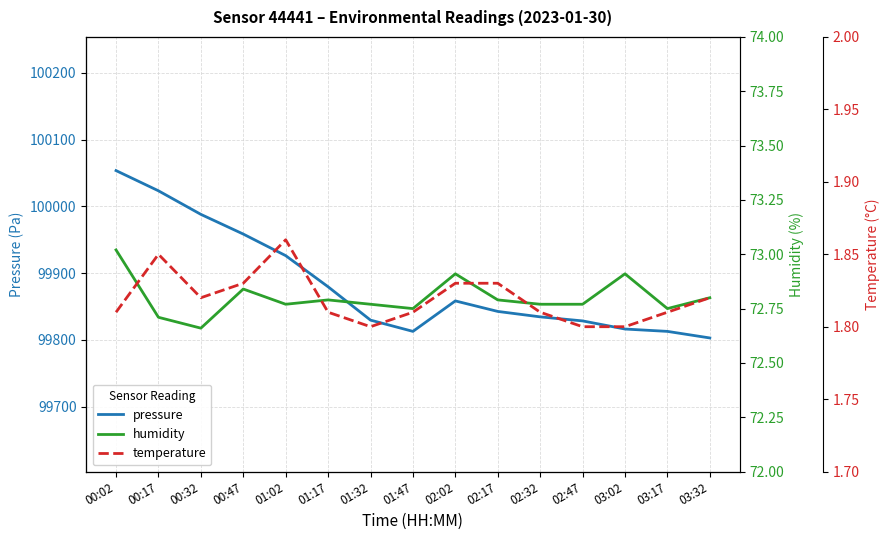

Which series has the largest total across all categories?

pressure